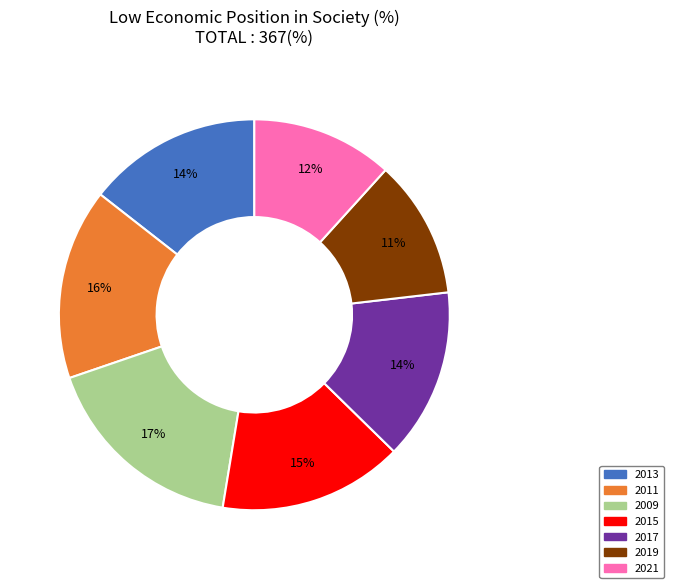

To the nearest percent, what is the difference between the largest and smallest slice percentages?

6%